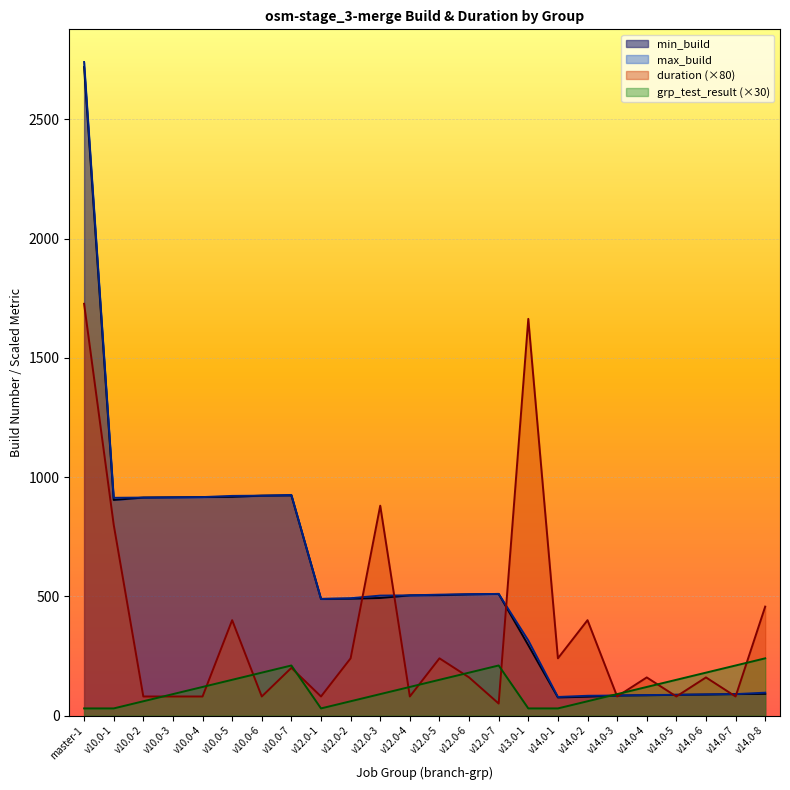

In grp_test_result, how many points are higher than both neighbors (excluding endpoints)?

2